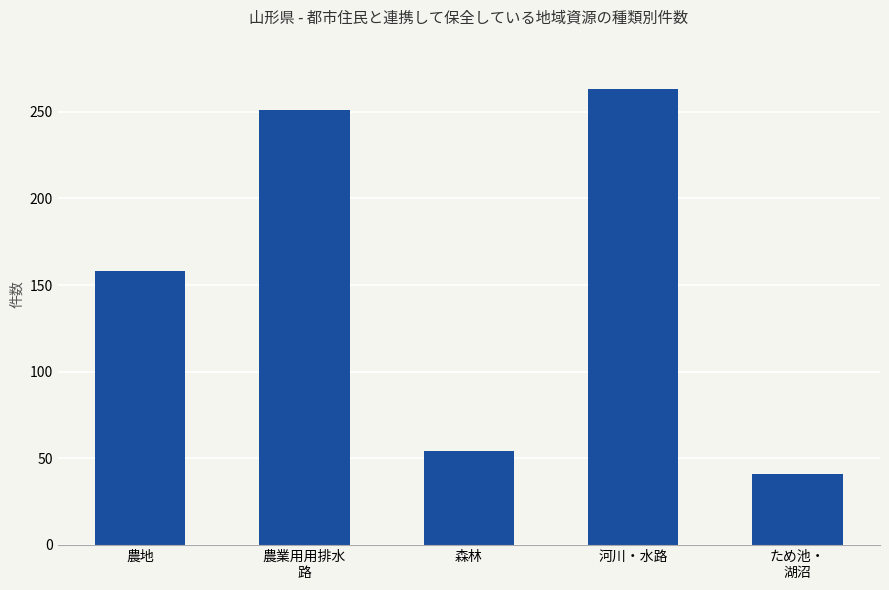

Which has a higher value, 河川・水路 or 森林?

河川・水路